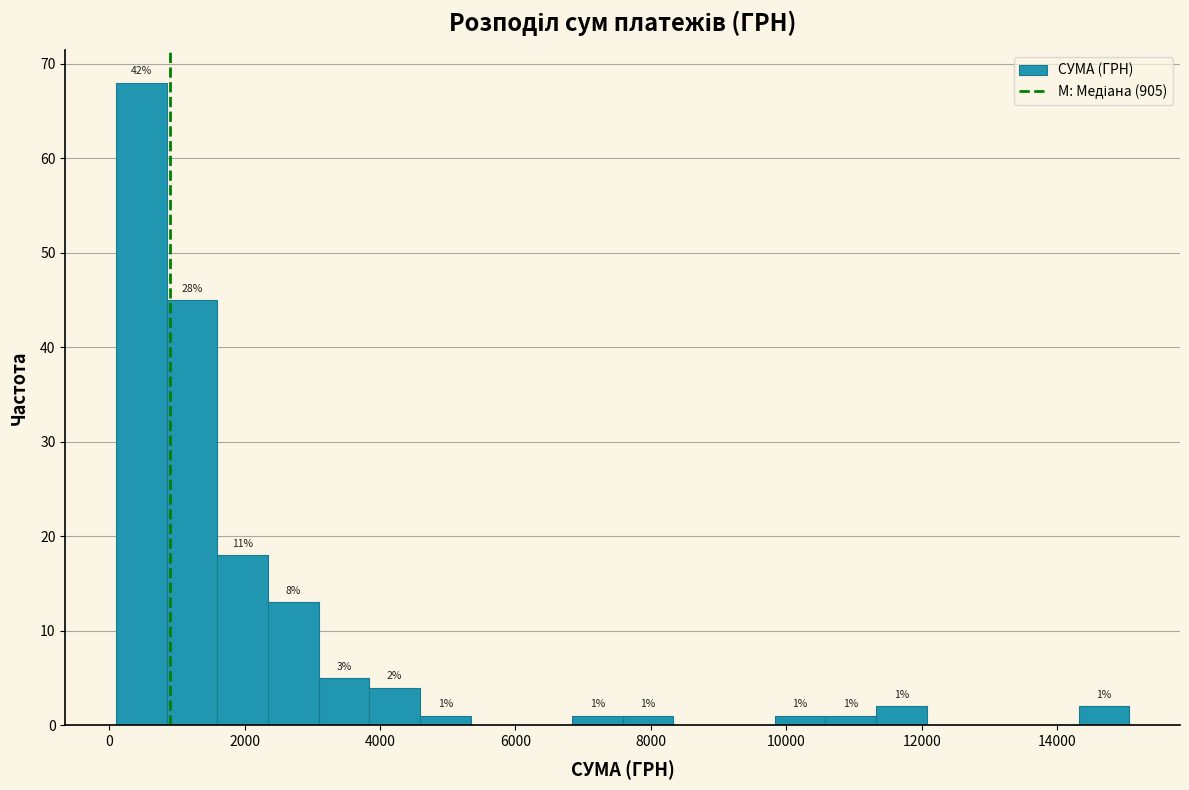

Around what value on the x-axis is the tallest bar? Give the approximate position of its centre, as read against the axis.

400